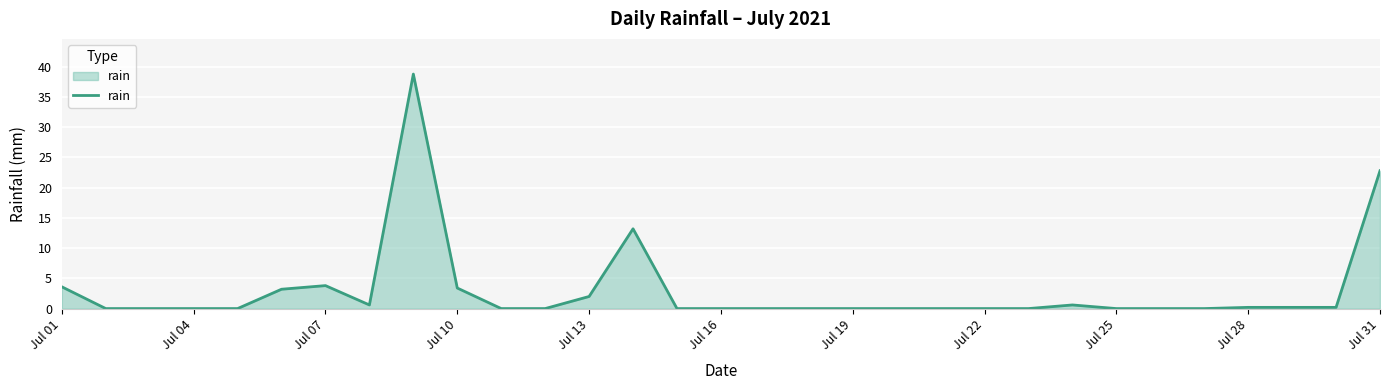

What is the greatest value displayed?

38.8